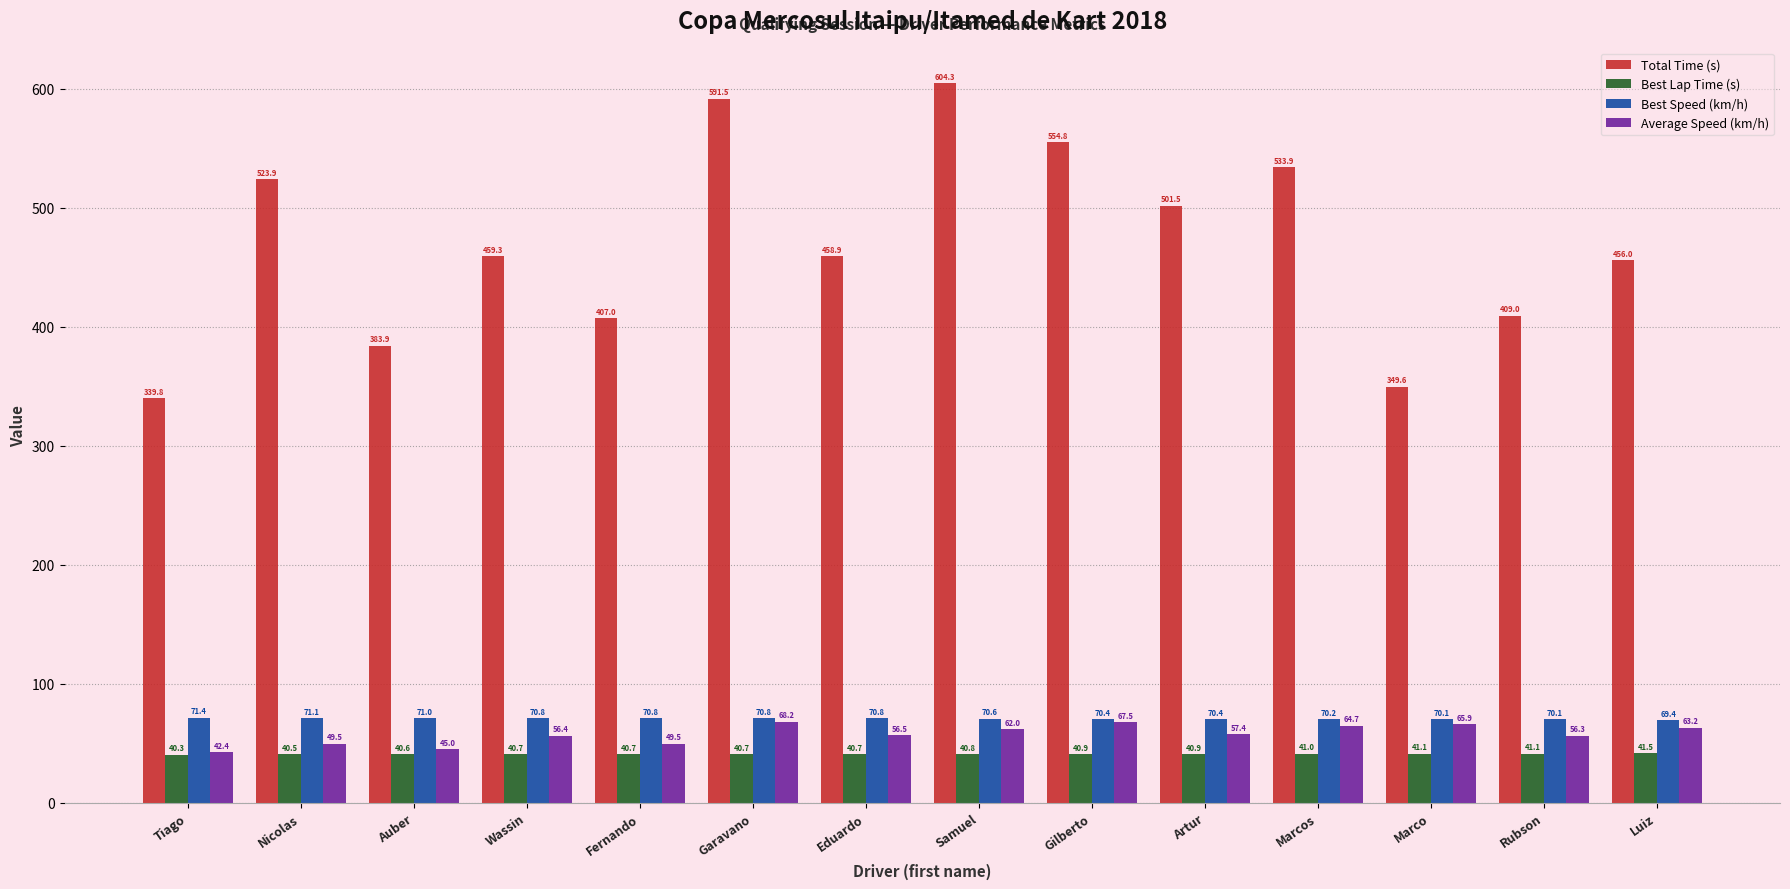

Rank the series by their maximum value, from lowest to highest.

Best Lap Time (s), Average Speed (km/h), Best Speed (km/h), Total Time (s)